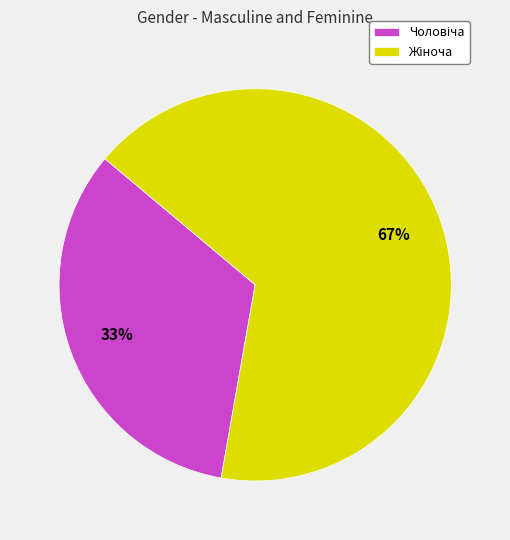

How many slices are in this pie chart?

2